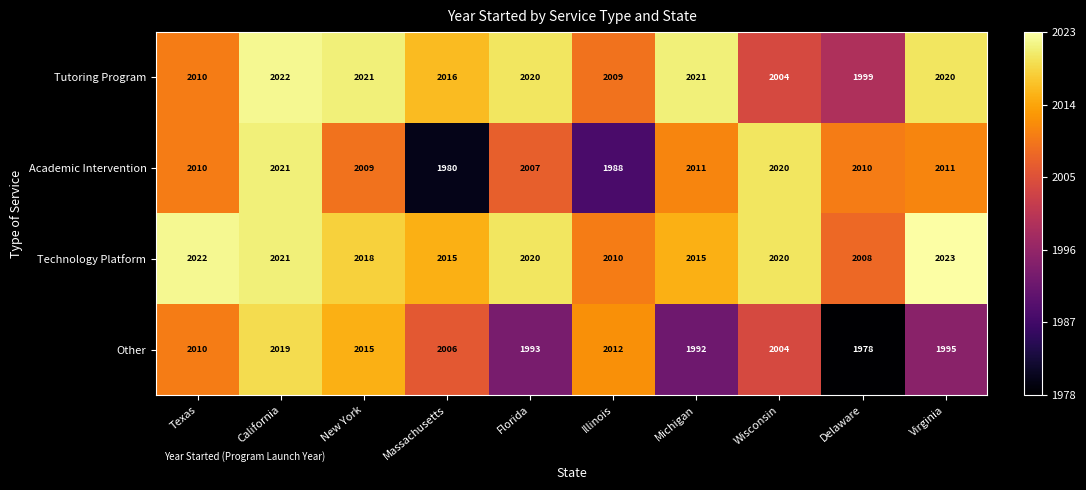

What is the difference between the maximum and minimum values in the Other series?

41